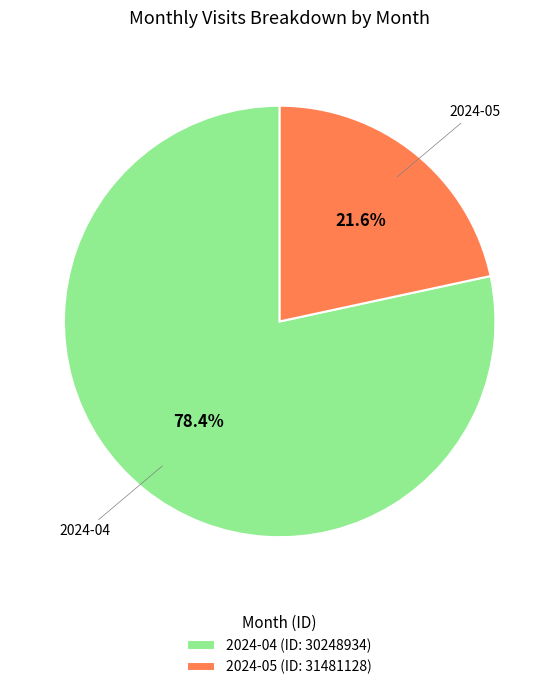

What is the ratio of the value at 2024-05 (ID: 31481128) to the value at 2024-04 (ID: 30248934)?

0.3